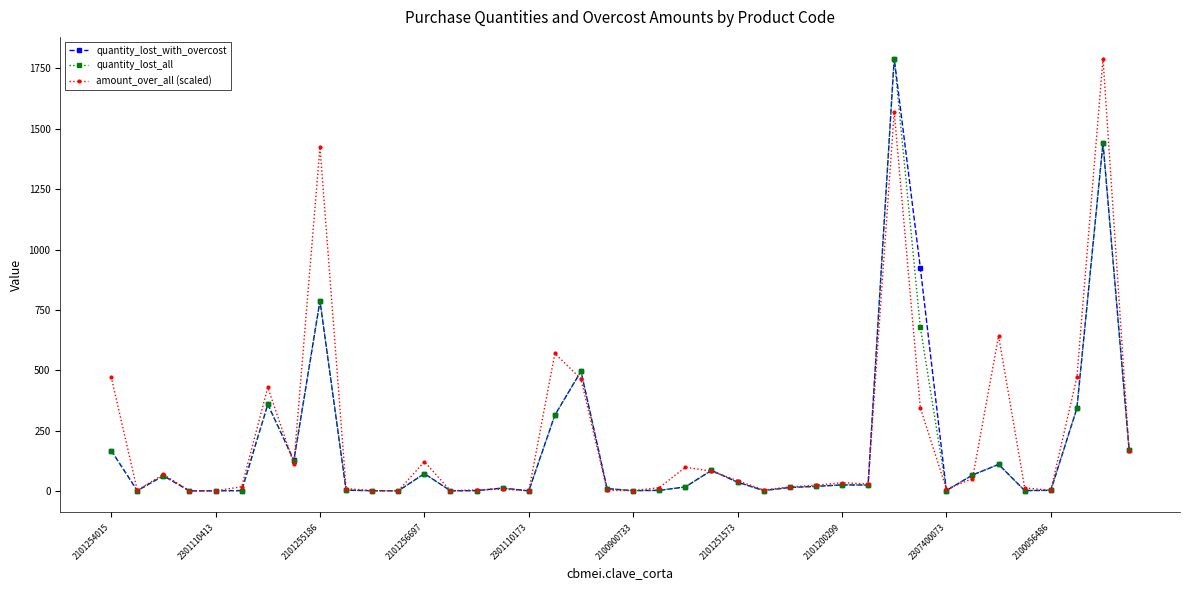

What is the value of the quantity_lost_all point at the 39th from the left?

1441.8